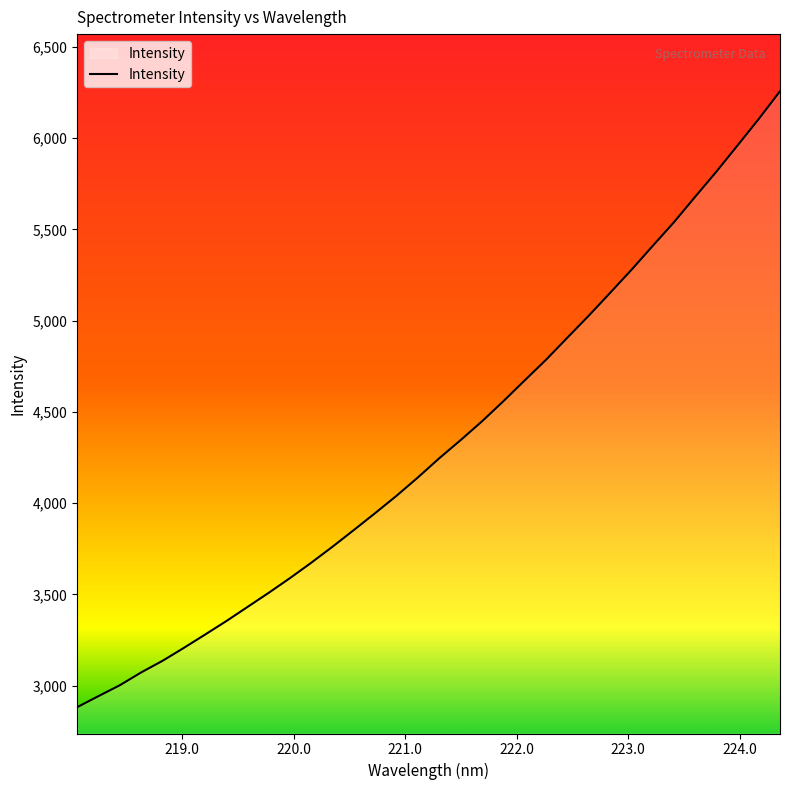

What is the difference between the maximum and minimum values?

3375.3